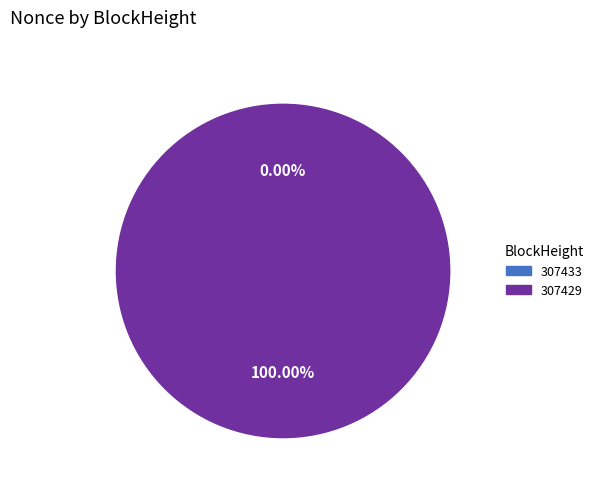

Which has a higher value, 307429 or 307433?

307429